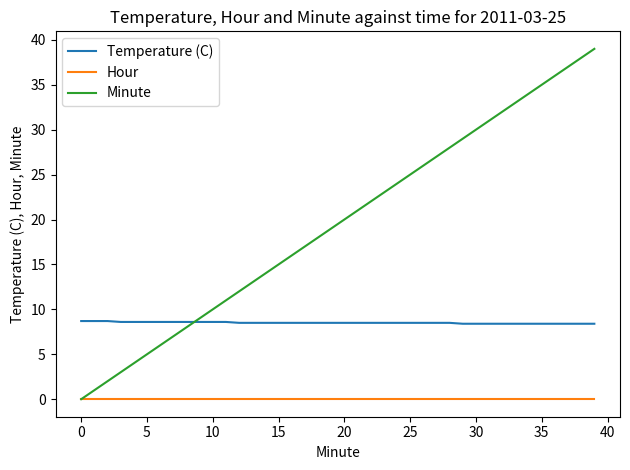

Which series has the largest total across all categories?

Minute